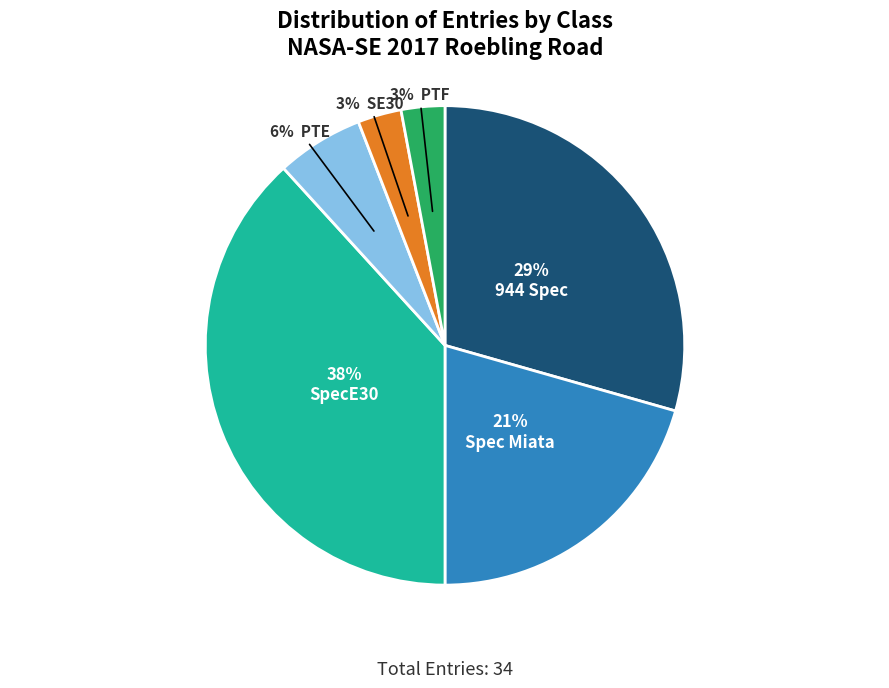

To the nearest percent, what is the average slice percentage?

17%